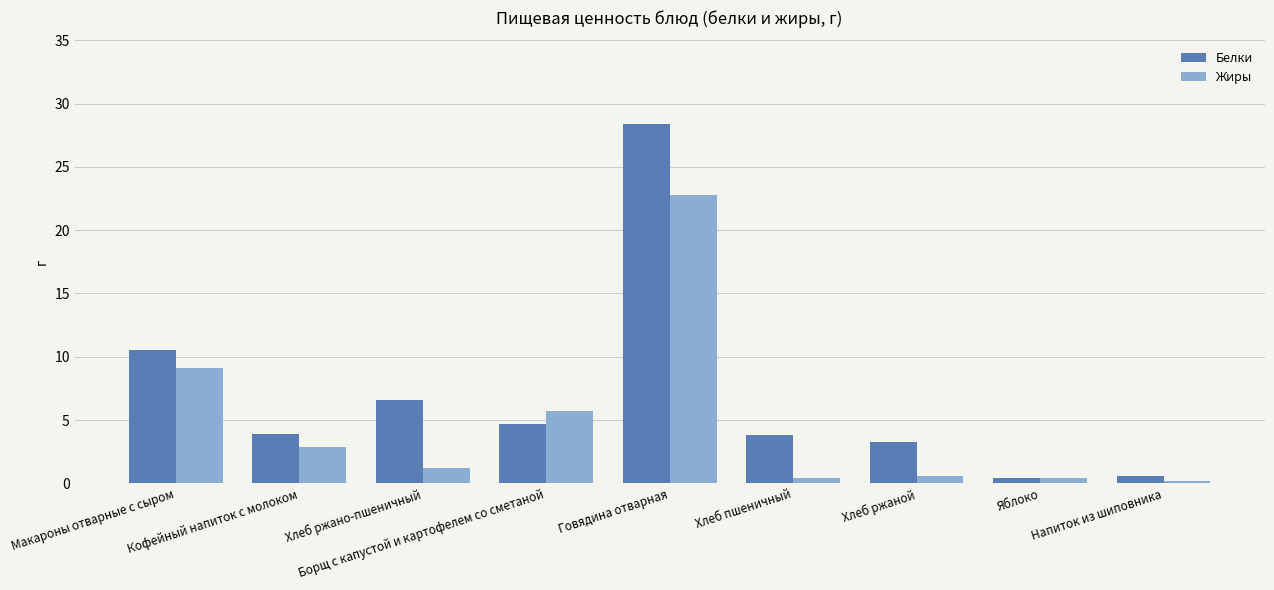

The Жиры series shows 0.2 at Напиток из шиповника. True or false?

True